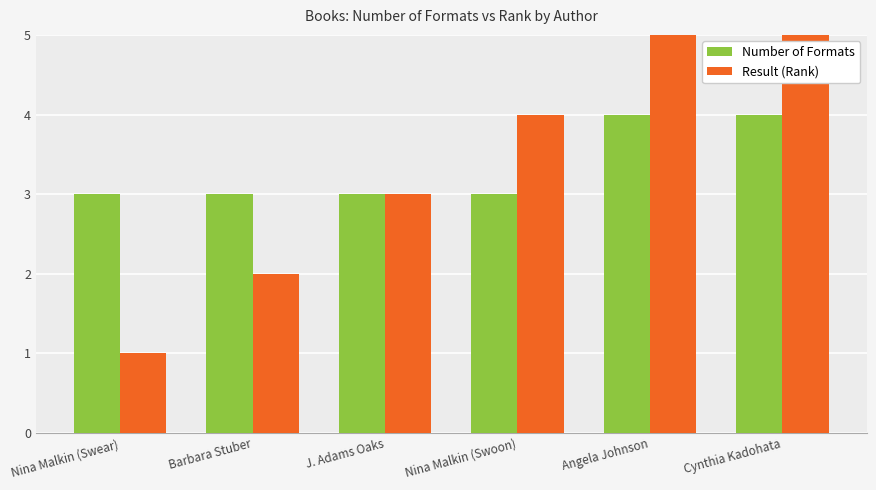

What are all the series names shown in the legend?

Number of Formats, Result (Rank)